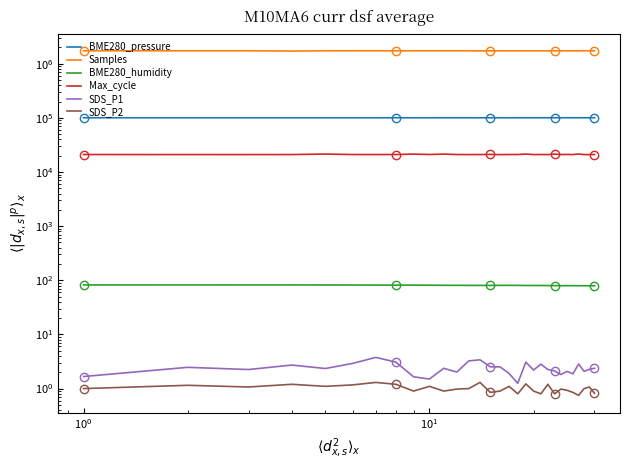

What is the lowest value of the BME280_humidity series?

79.2